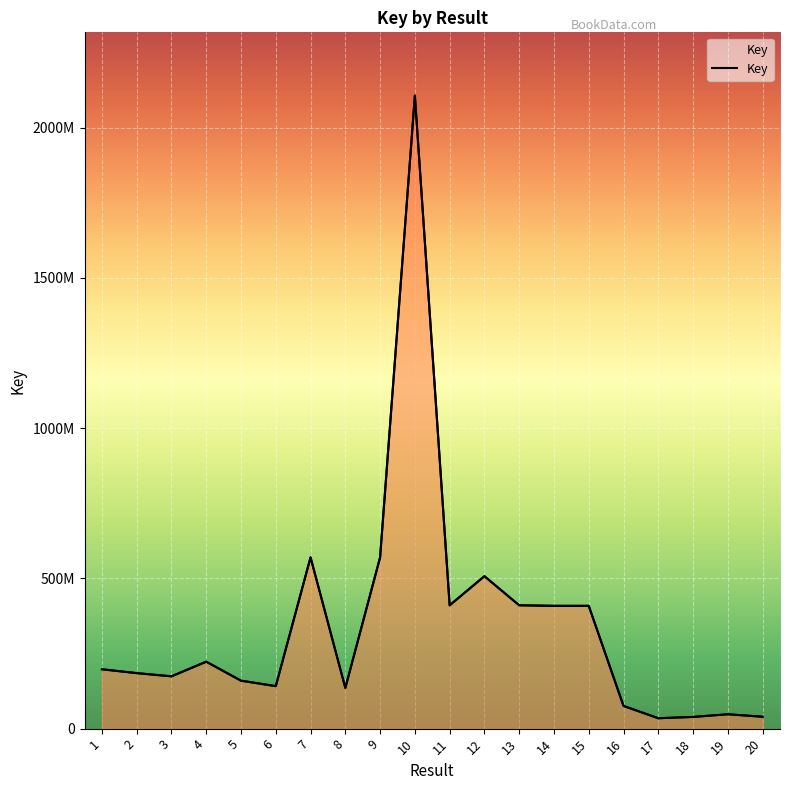

True or false: there are more than 0 points higher than both neighbors.

True